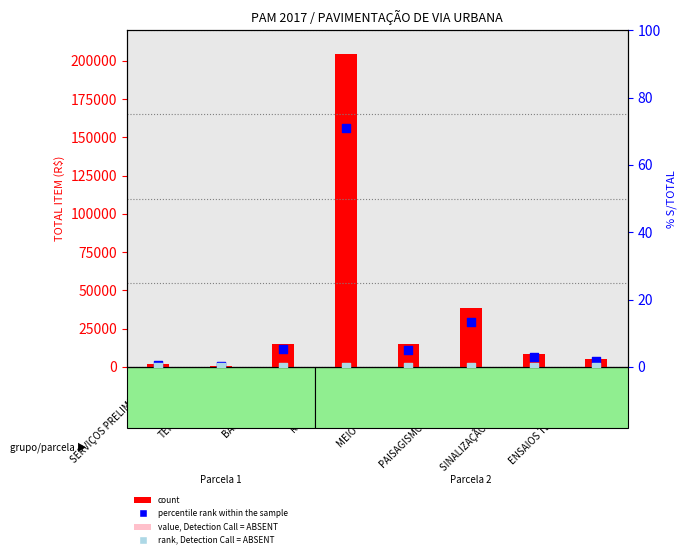

What is the total value across all series at SINALIZAÇÃO DE TRÂNSITO?

8257.3